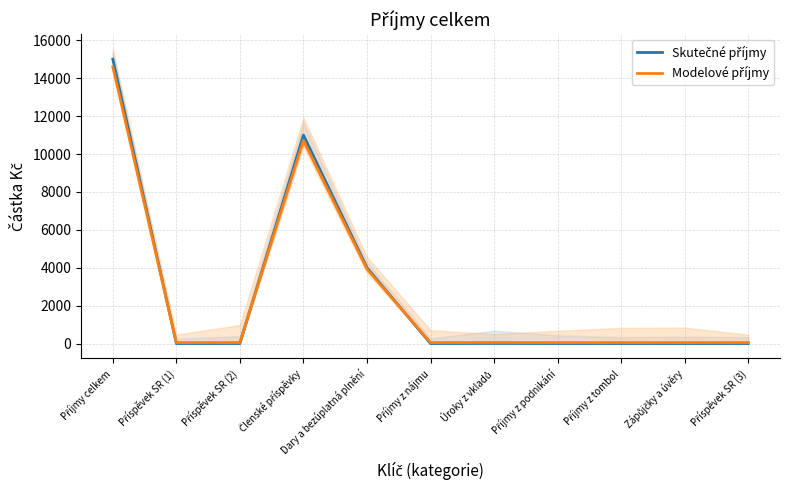

What is the label of the 2nd point from the right?

Zápůjčky a úvěry